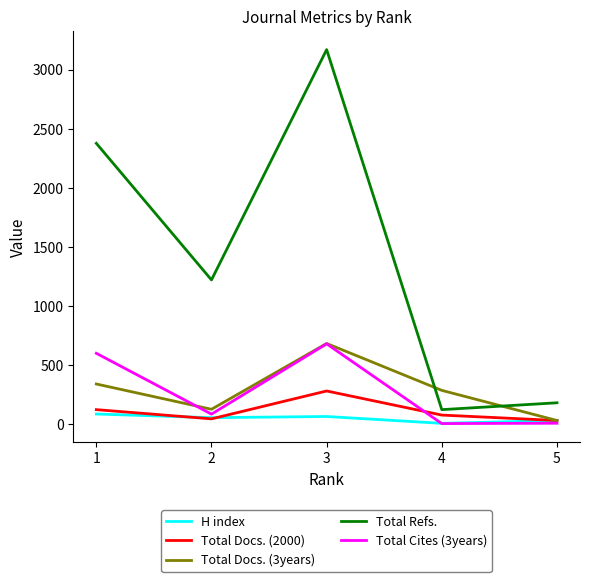

What is the difference between the second highest and second lowest values in the Total Docs. (2000) series?

78